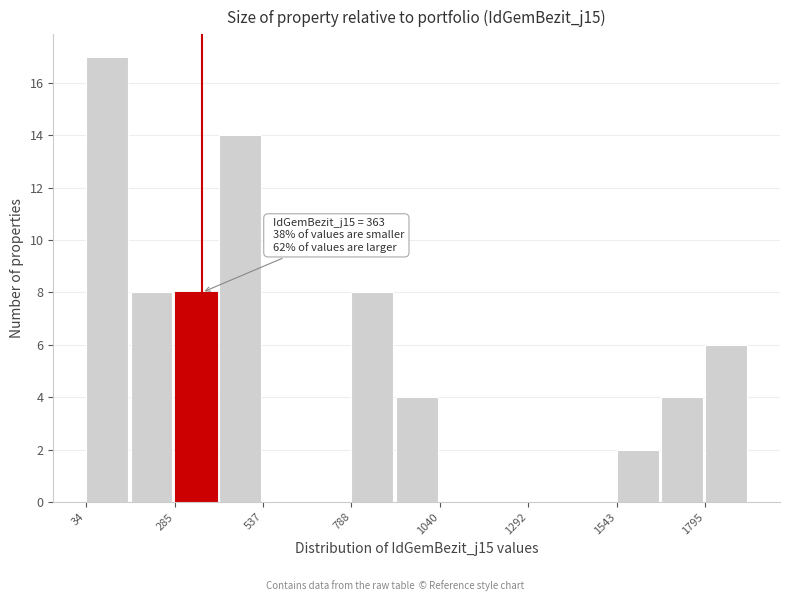

Around what value on the x-axis is the tallest bar? Give the approximate position of its centre, as read against the axis.

100